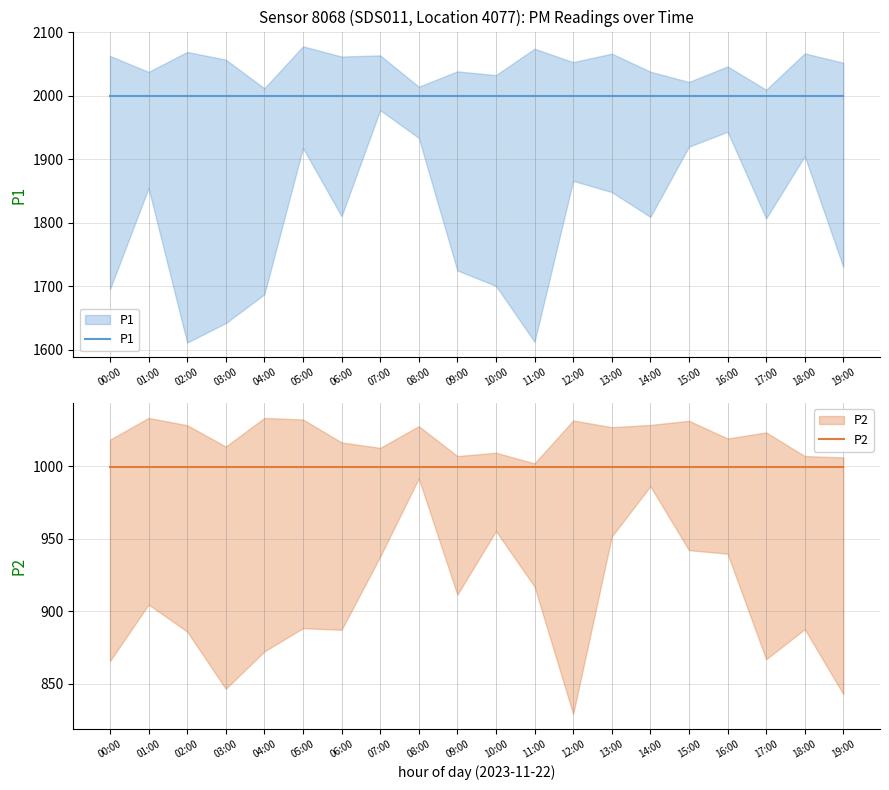

Is this an area chart (filled region under the line)?

No